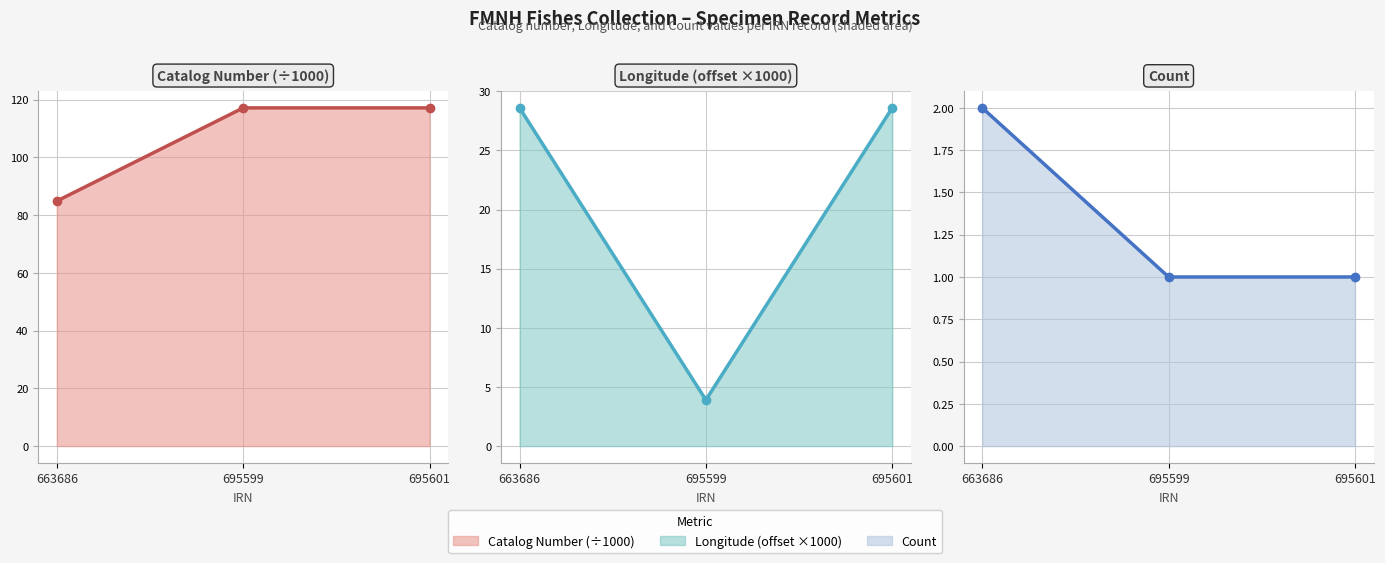

What is the sum of the Longitude (offset ×1000) line values at 663686 and 695599?

32.5